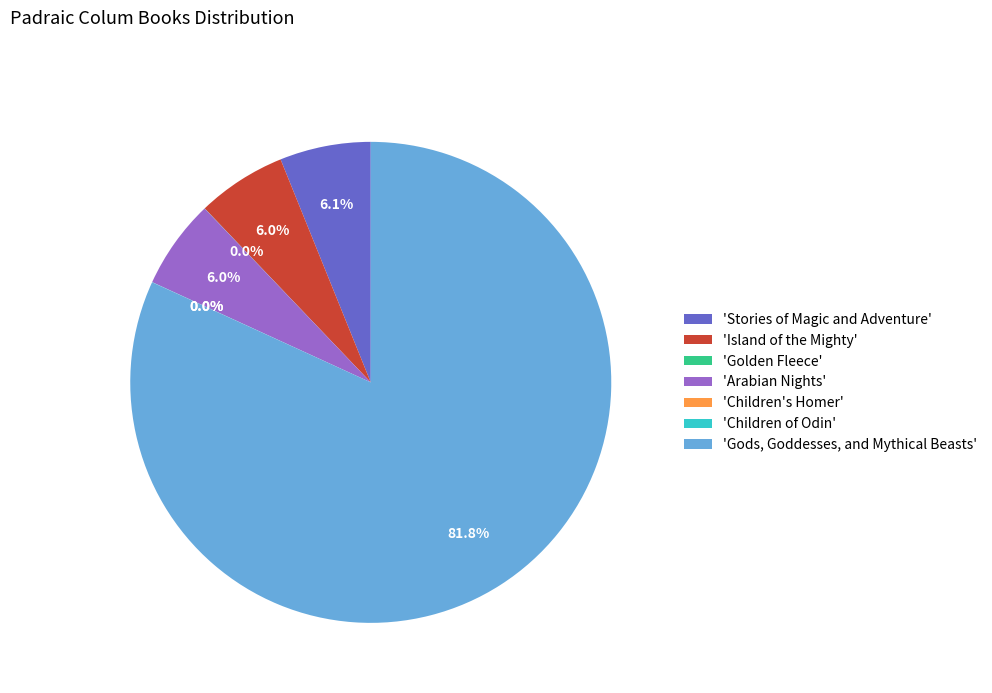

What is the ratio of the value at 'Gods, Goddesses, and Mythical Beasts' to the value at 'Island of the Mighty'?

13.6